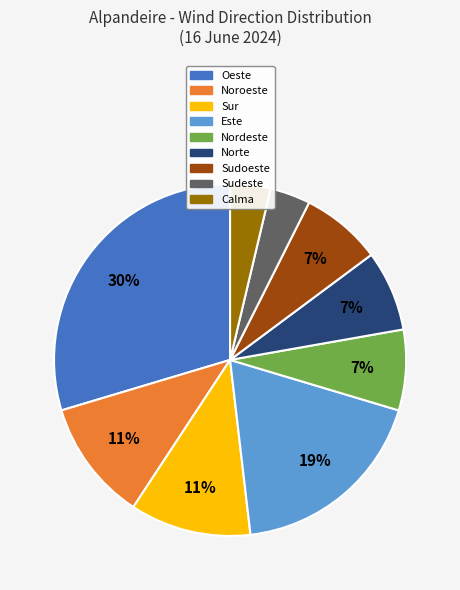

Which has a higher value, Norte or Este?

Este